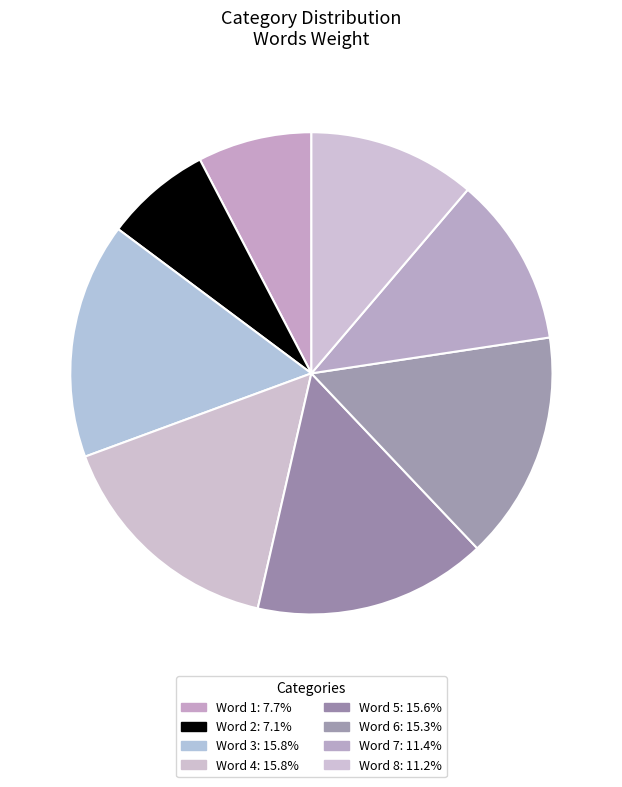

To the nearest percent, what percentage of the pie is Word 6?

15%